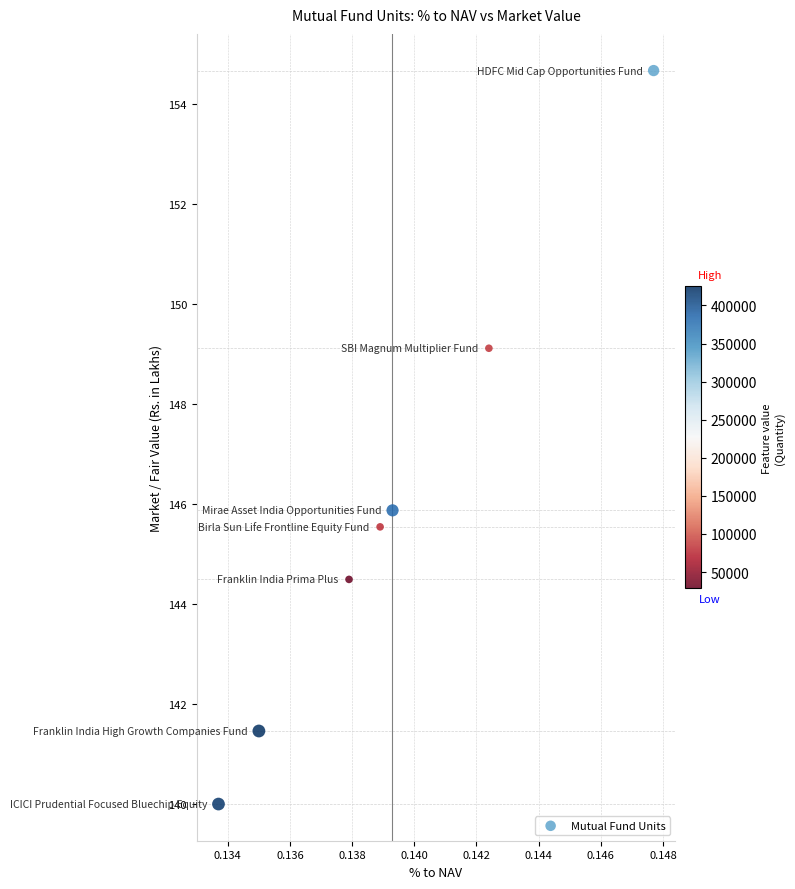

What Y value in the scatter plot is closest to 147?

145.9